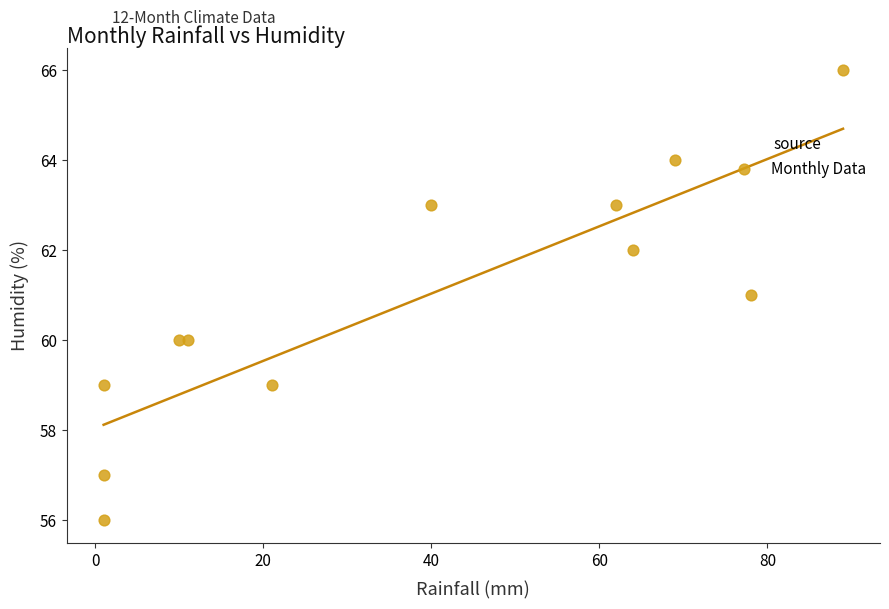

What is the range of Y values (max minus min)?

10